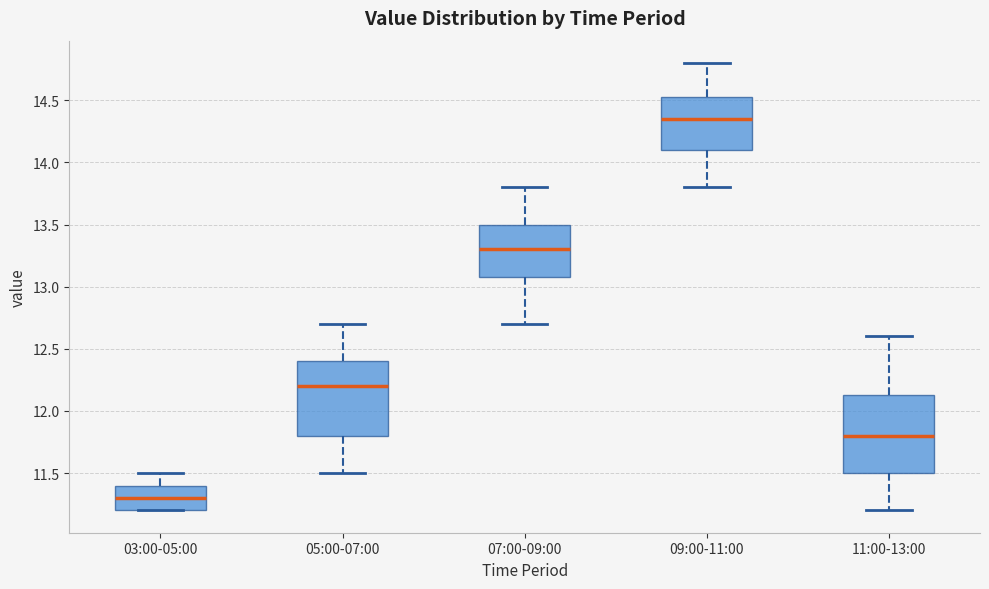

Which box has the lowest median line?

03:00-05:00